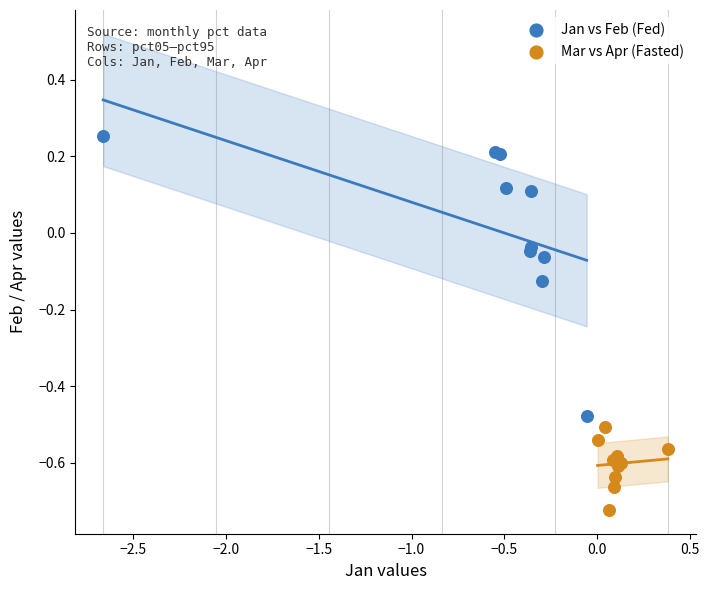

What are all the series names shown in the legend?

Jan vs Feb (Fed), Mar vs Apr (Fasted)